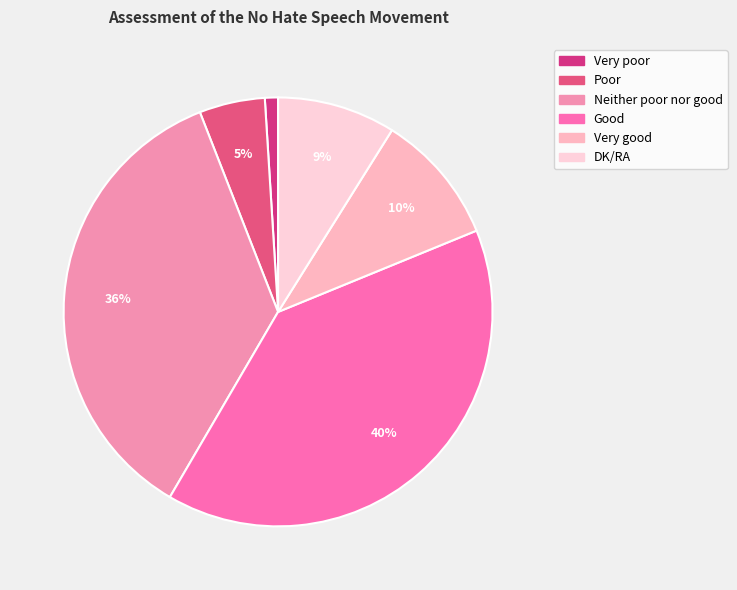

What is the largest slice in the pie chart?

Good